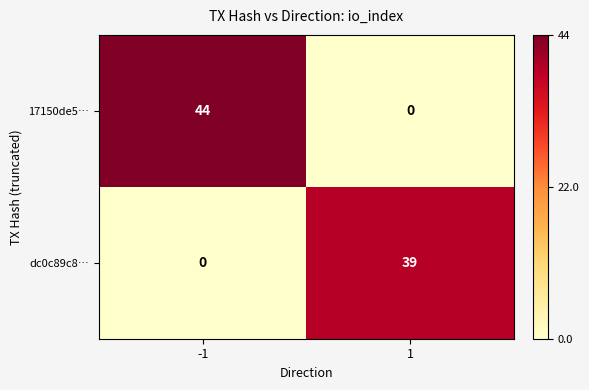

What is the spread (max minus min) of values at 1?

39